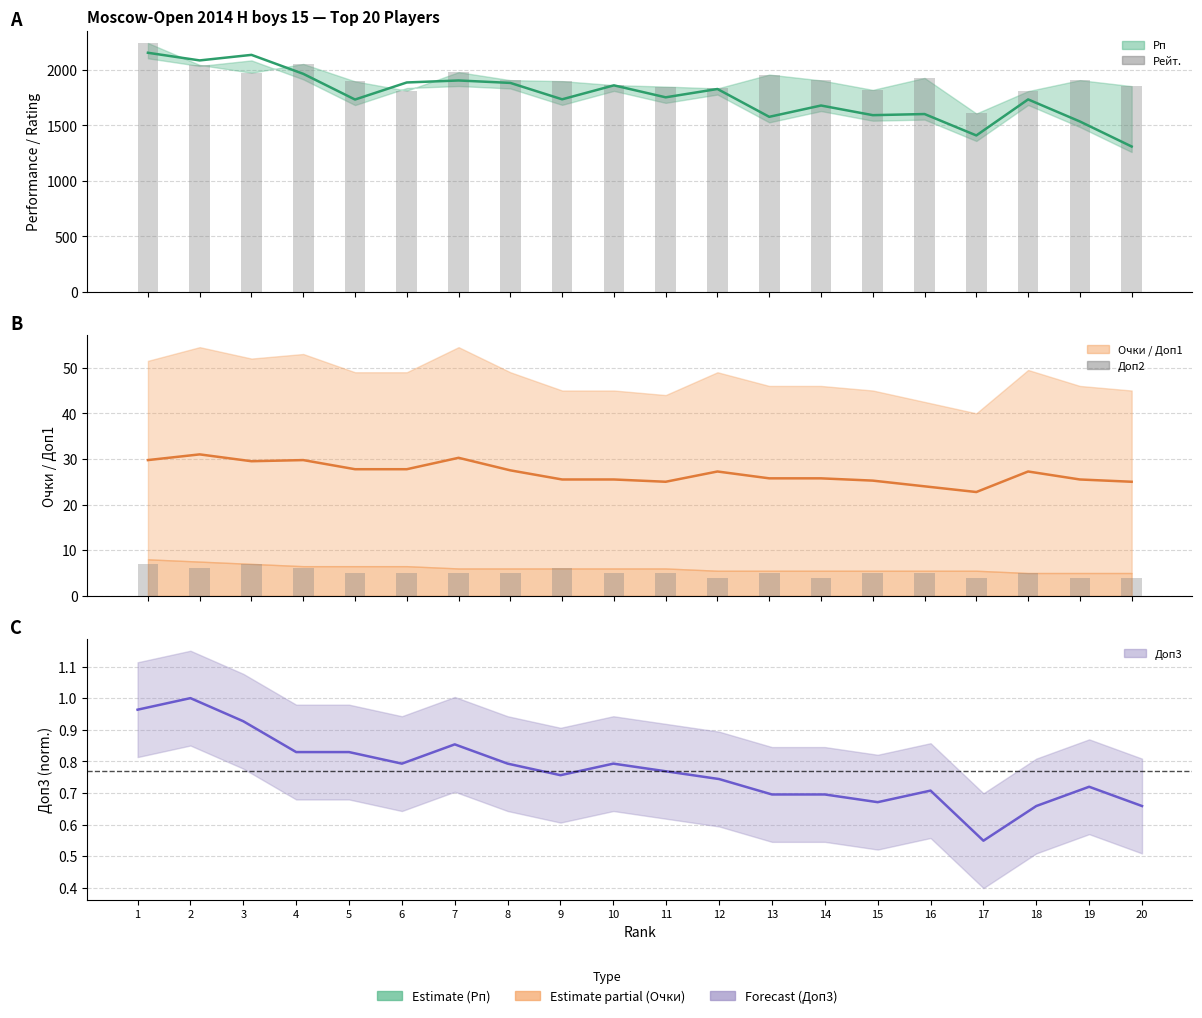

What is the average value of the Рейт. series?

1908.5